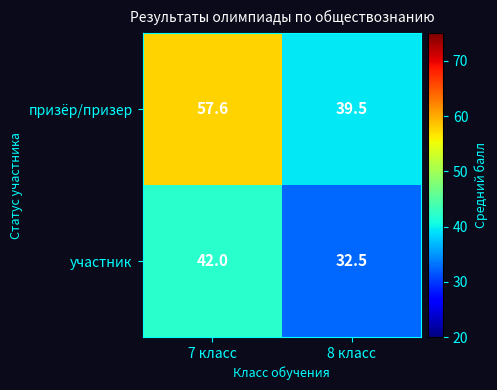

At which category is the sum across all series the highest?

7 класс